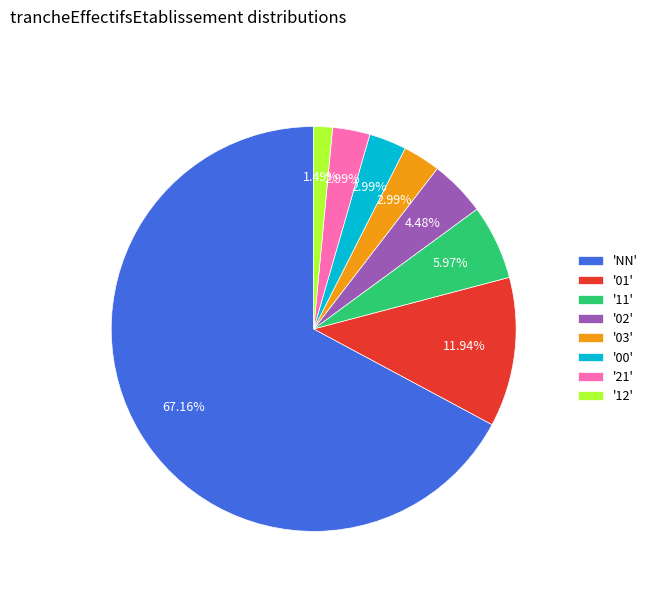

Is there a majority slice in this chart?

Yes